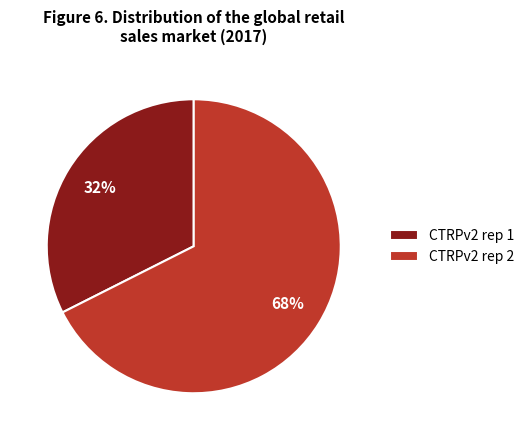

How many segments does this pie chart have?

2